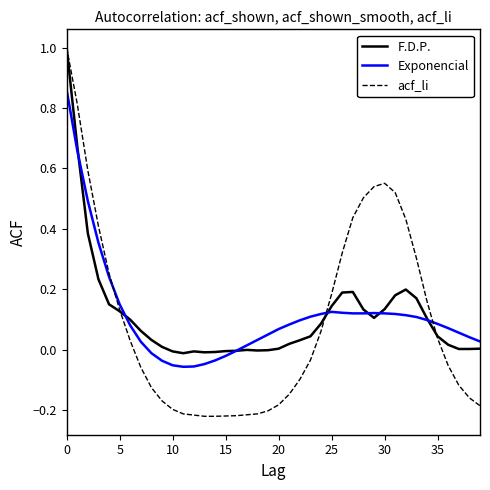

What is the maximum value shown in the chart?

1.0